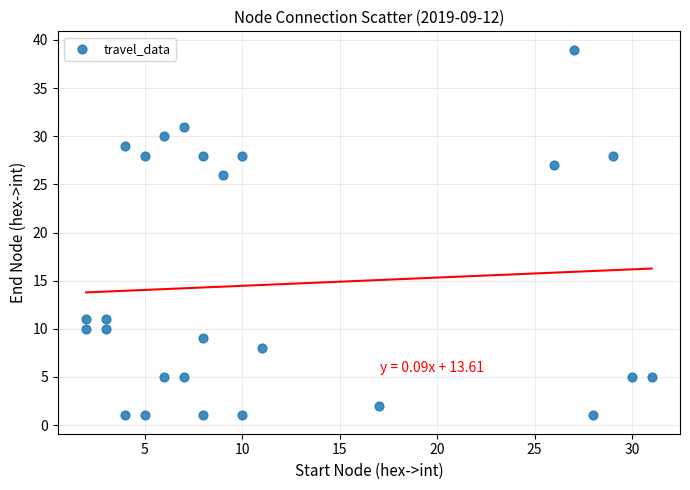

What Y value in the scatter plot is closest to 20?

26